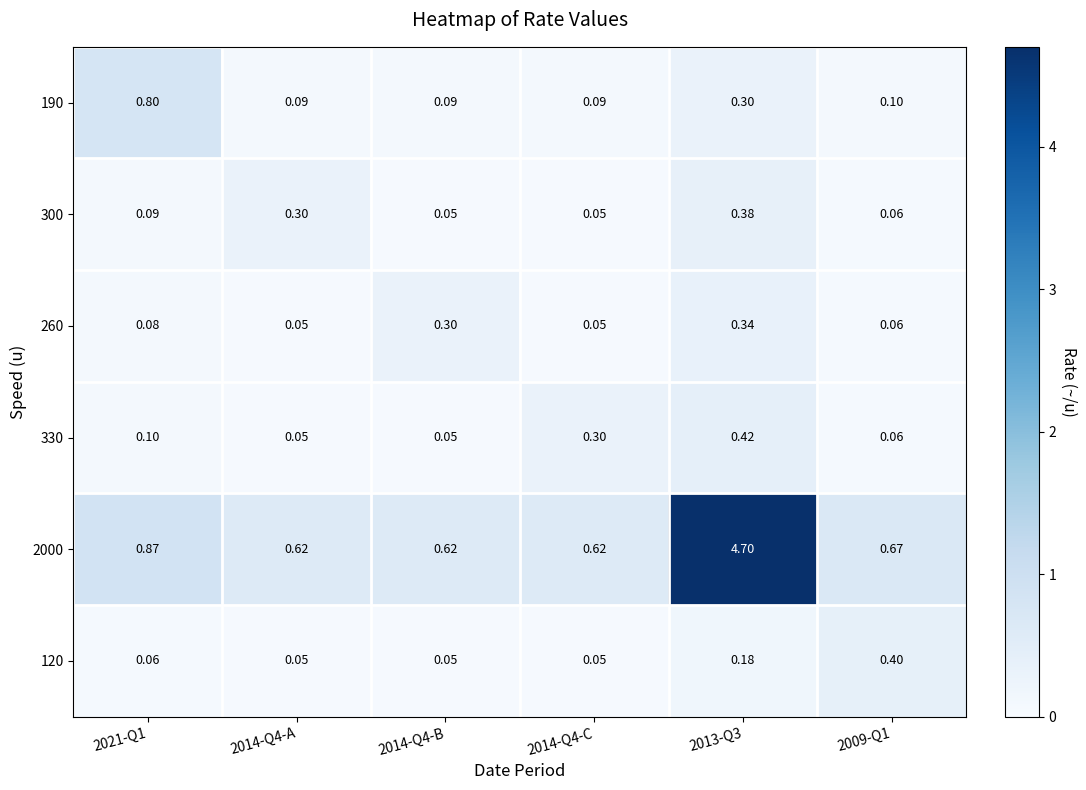

Is the value of row_4 at 2013-Q3 greater than the value of row_0 at 2013-Q3?

Yes